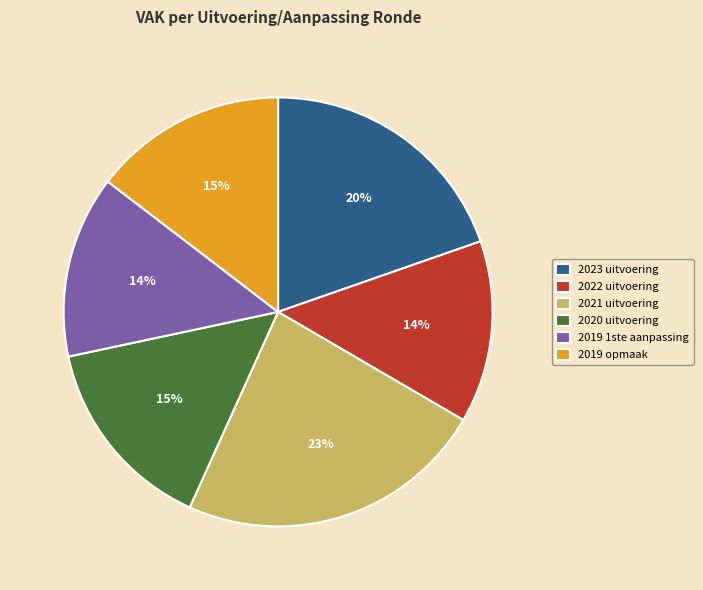

How many segments does this pie chart have?

6